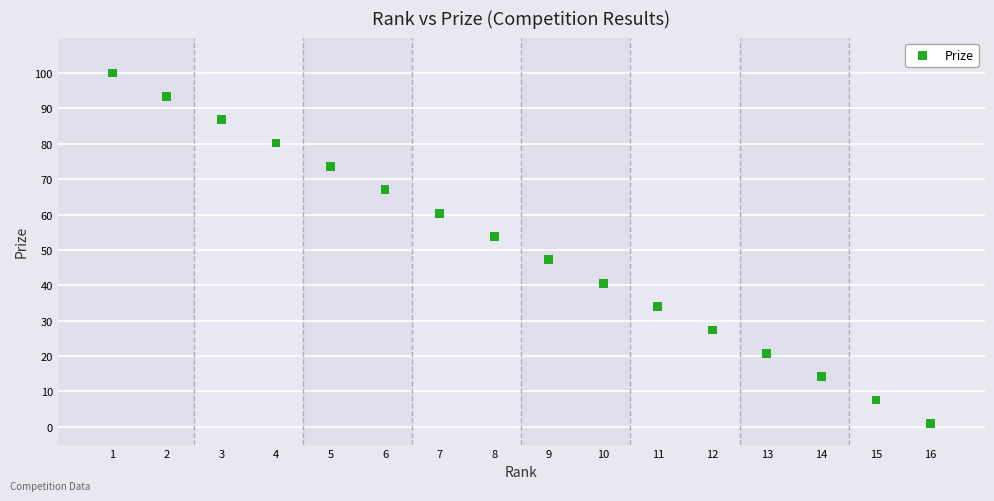

What is the range of X values (max minus min)?

15.0